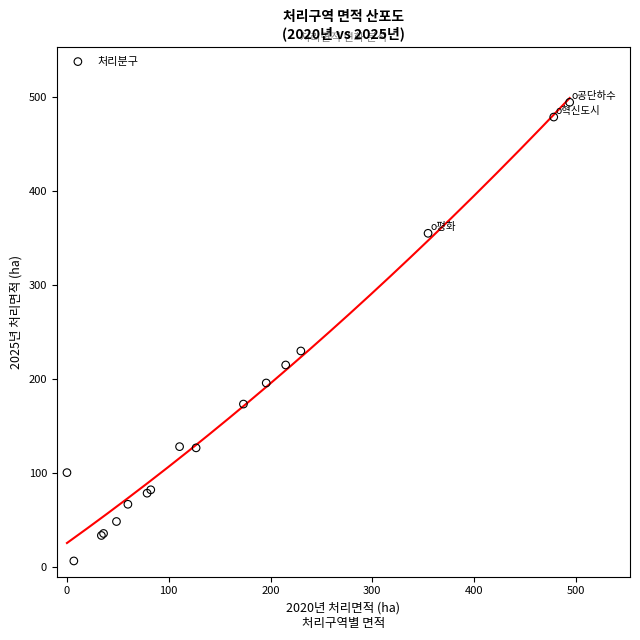

What Y value in the scatter plot is closest to 250?

229.8